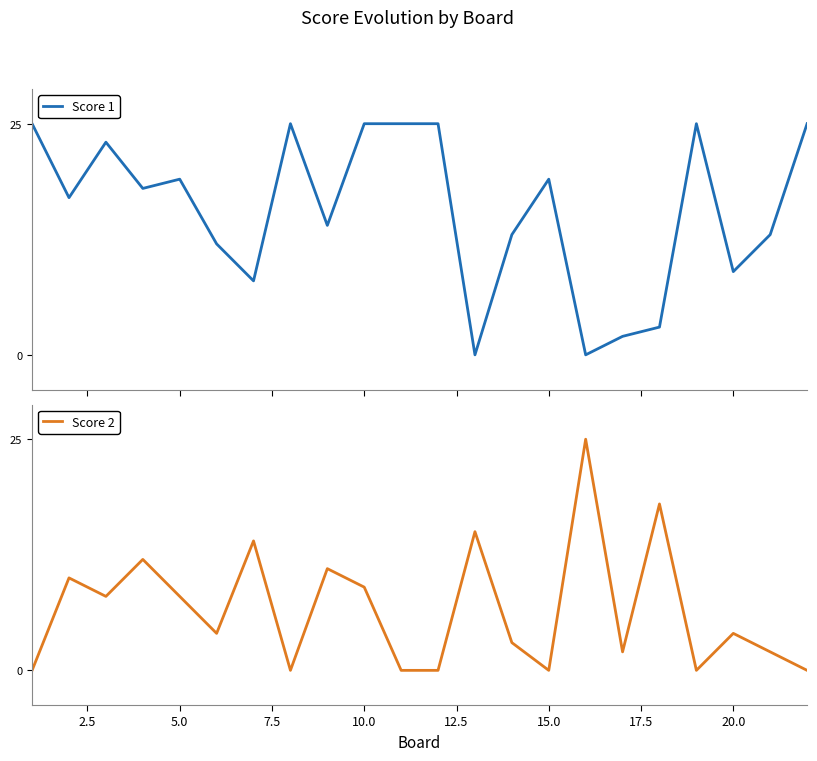

Rank the series by their average value, from highest to lowest.

Score 1, Score 2